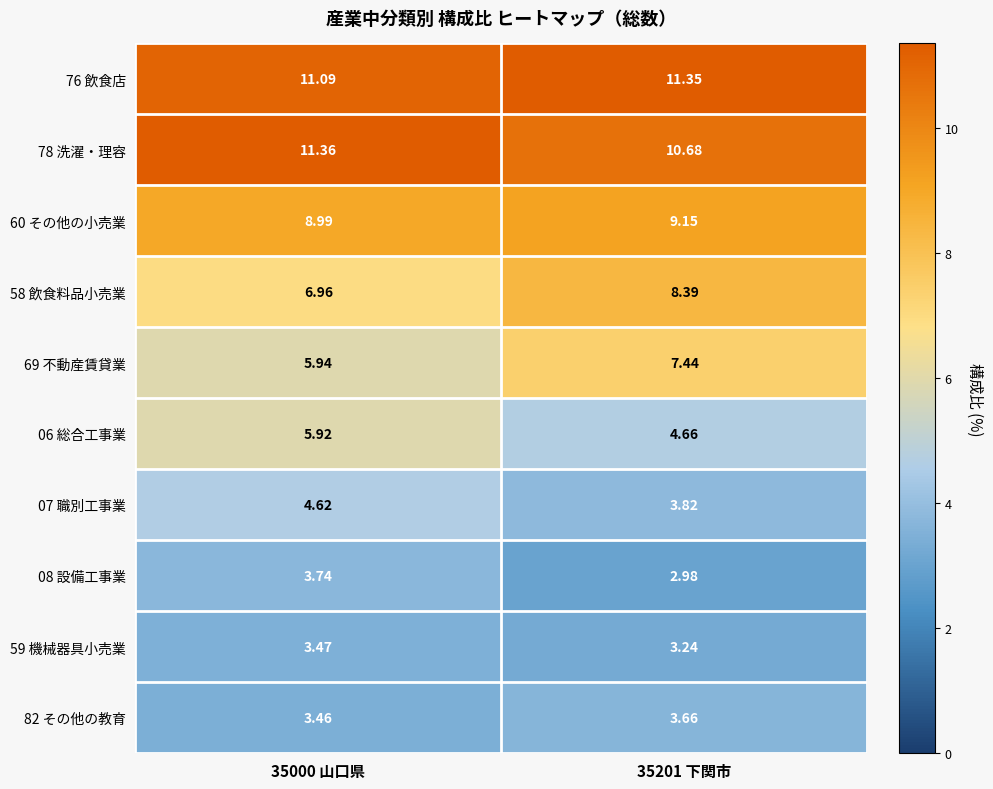

Which series has the widest spread of values?

69 不動産賃貸業